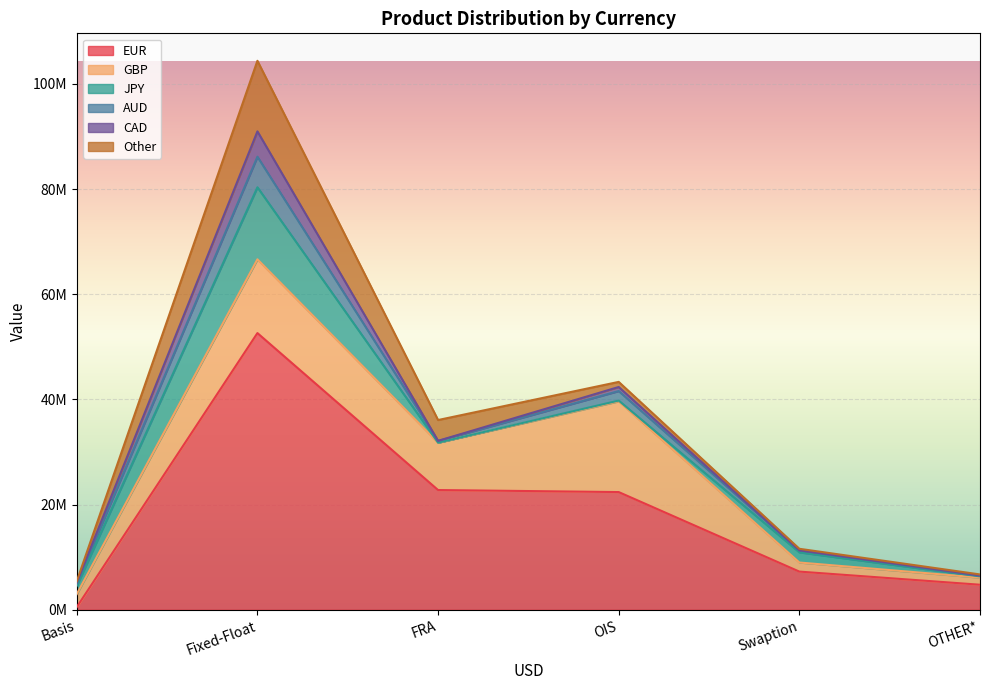

Which series has the widest spread of values?

EUR